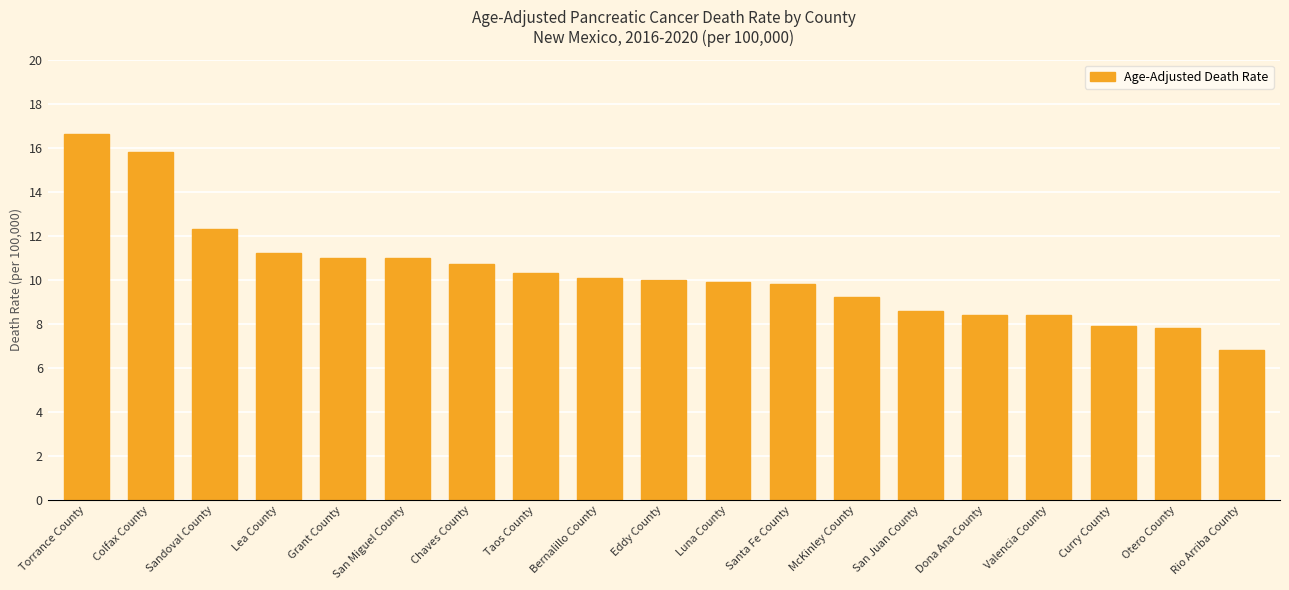

How many series are shown in this chart?

1